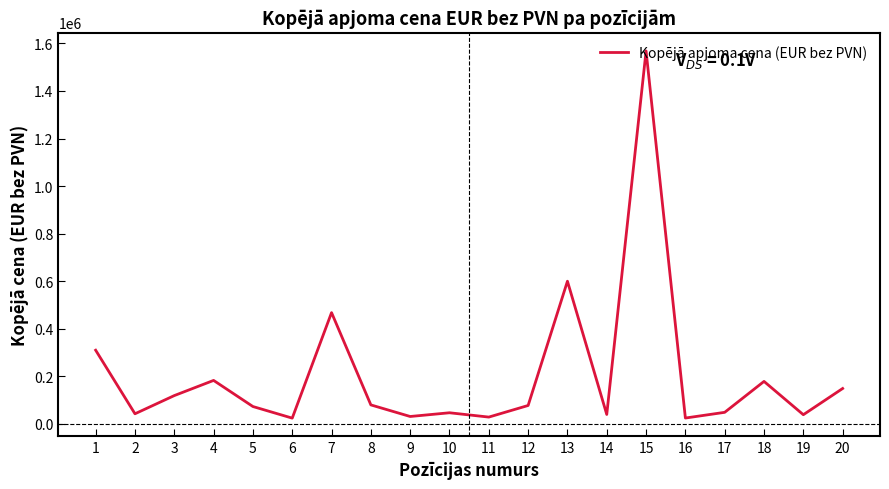

Count the number of categories in the chart.

20